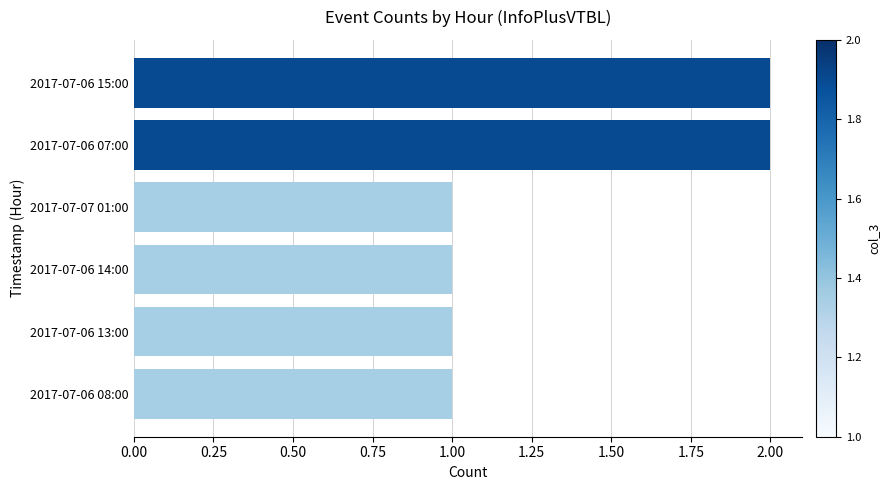

The chart shows a value of 1 at 2017-07-07 01:00. True or false?

True